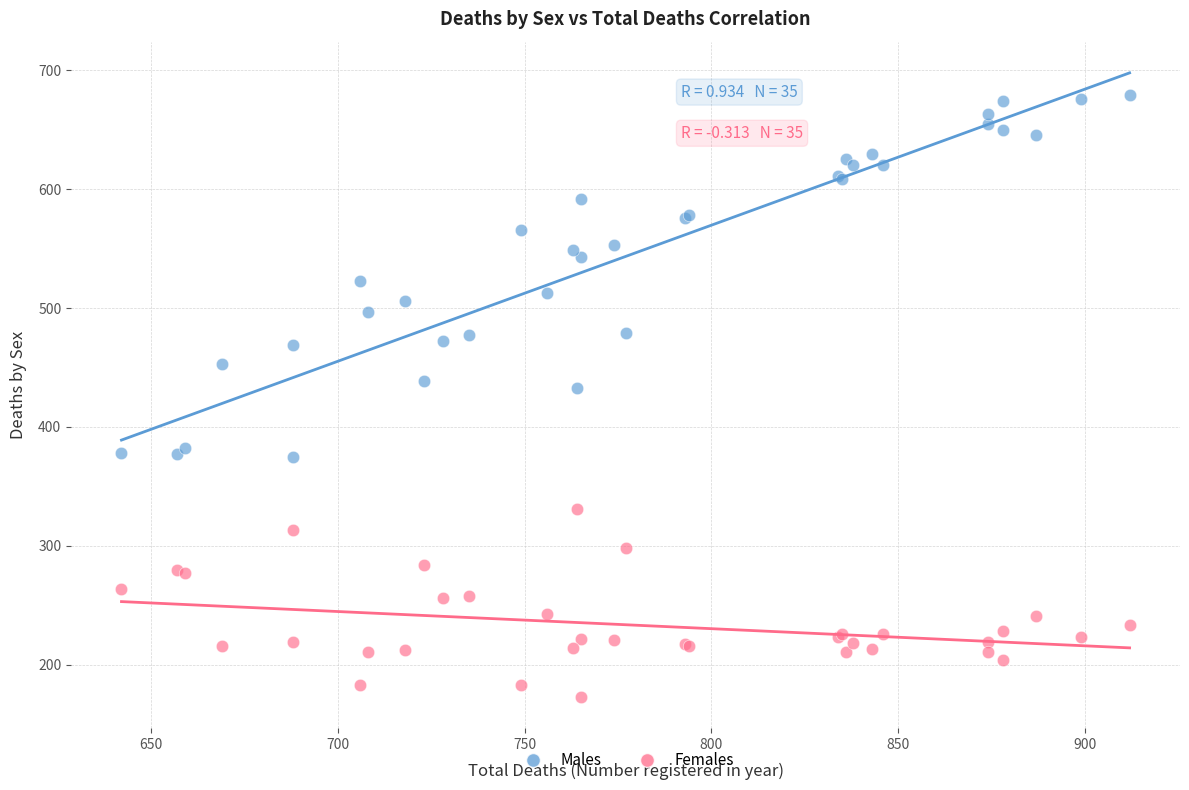

Which series contains the highest Y value?

Males